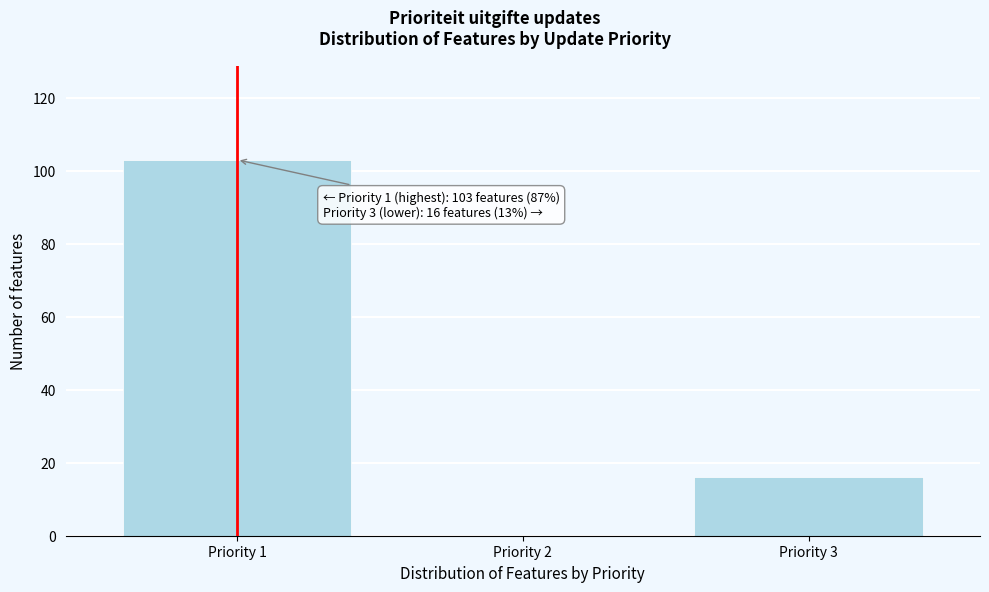

Reading right to left, list all the values displayed in this chart.

Priority 3=16	Priority 2=0	Priority 1=103